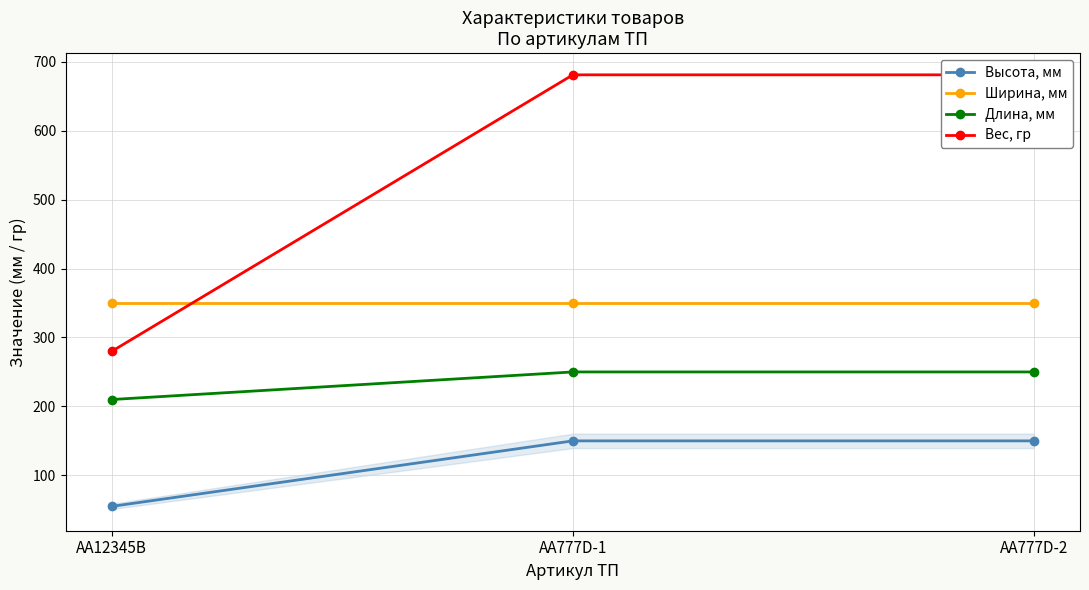

Which has a higher value, AA12345B or AA777D-2?

AA777D-2